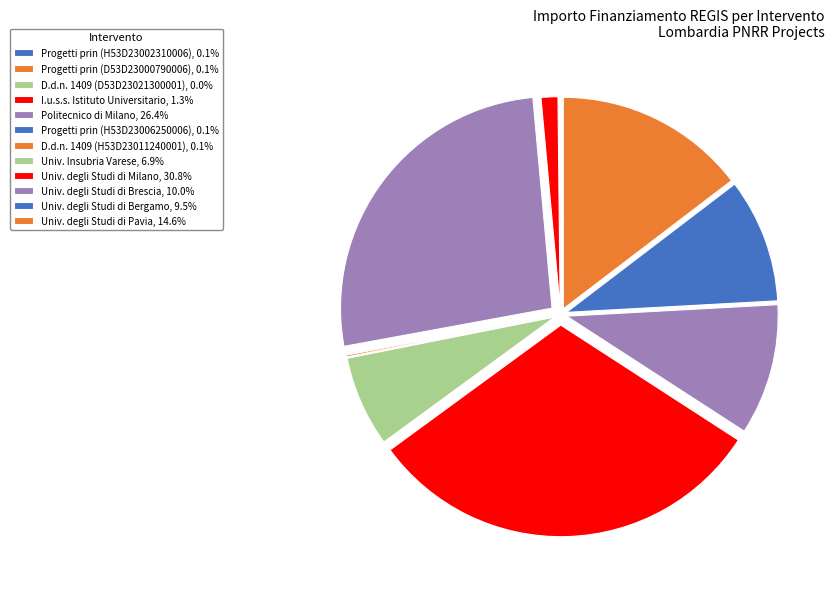

To the nearest percent, what is the difference between the largest and smallest slice percentages?

31%